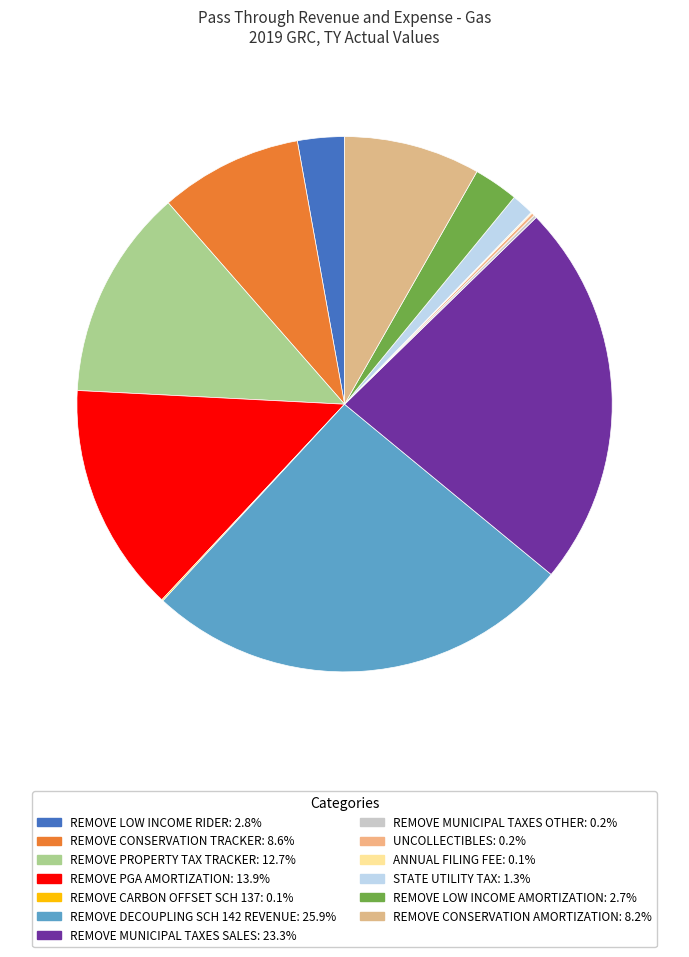

The ANNUAL FILING FEE slice represents 5% of the pie. True or false?

False